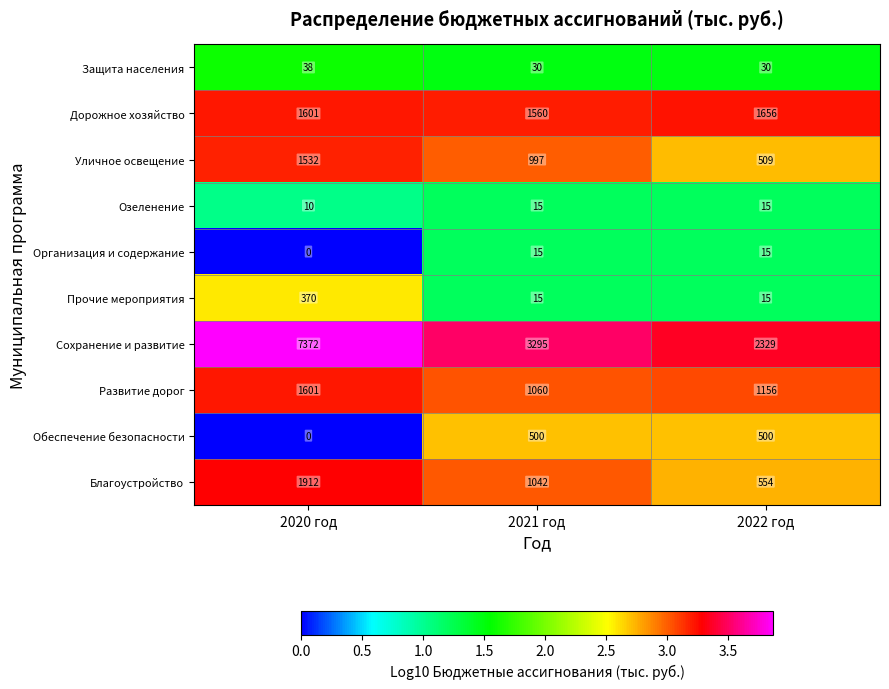

Read the Прочие мероприятия value at 2022 год.

15